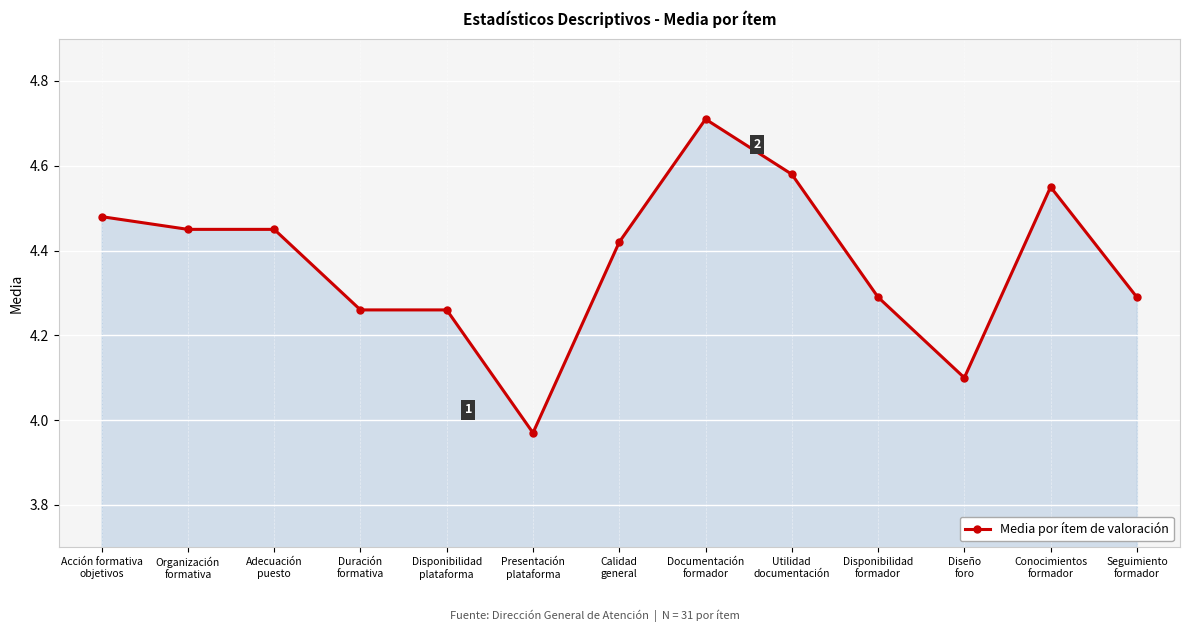

At which label does the data first exceed 4?

Acción formativa
objetivos